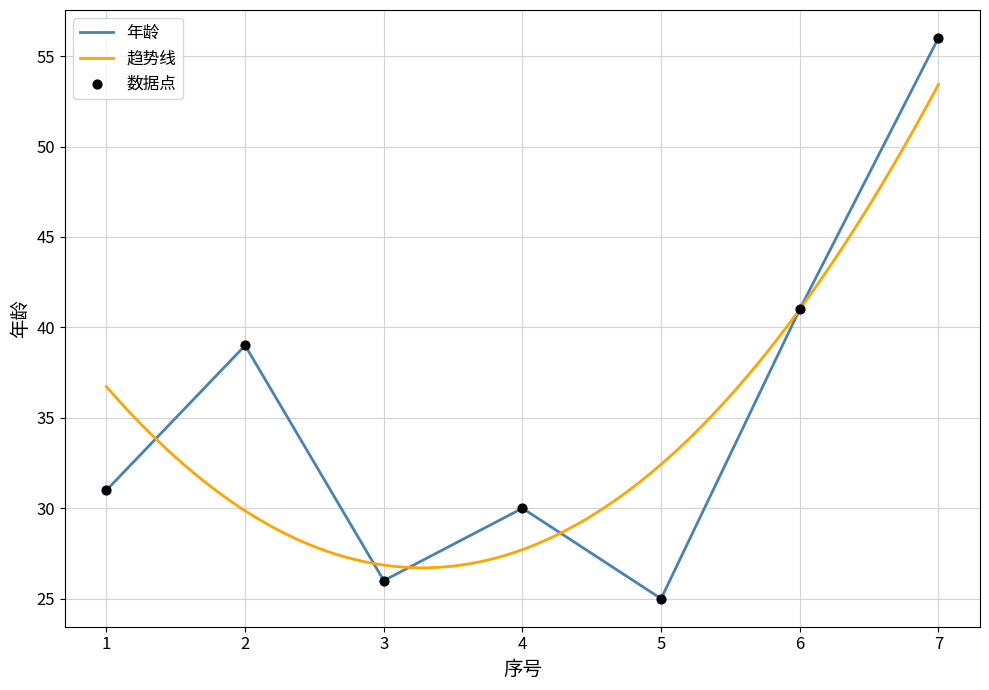

Which has a higher value, 1 or 3?

1